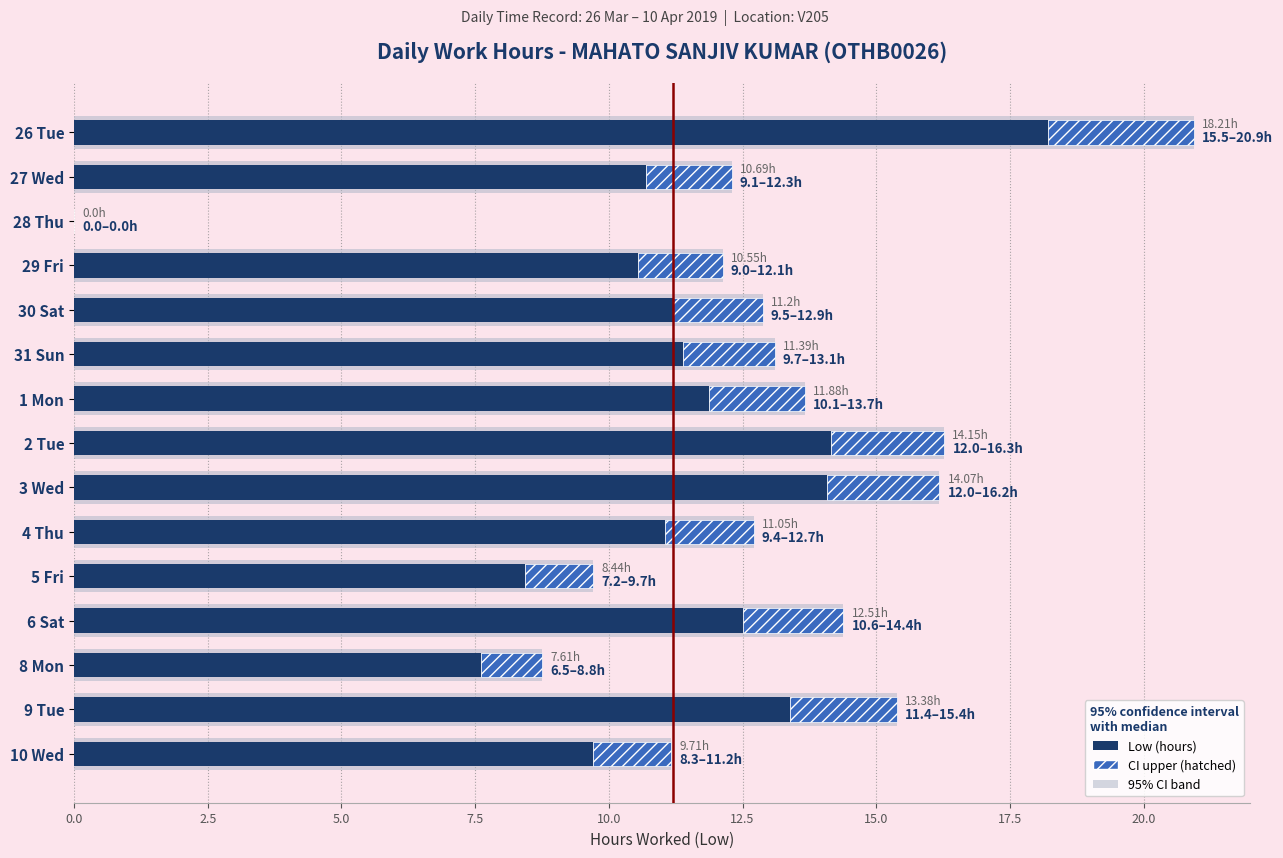

What is the difference between the maximum and minimum values?

18.2